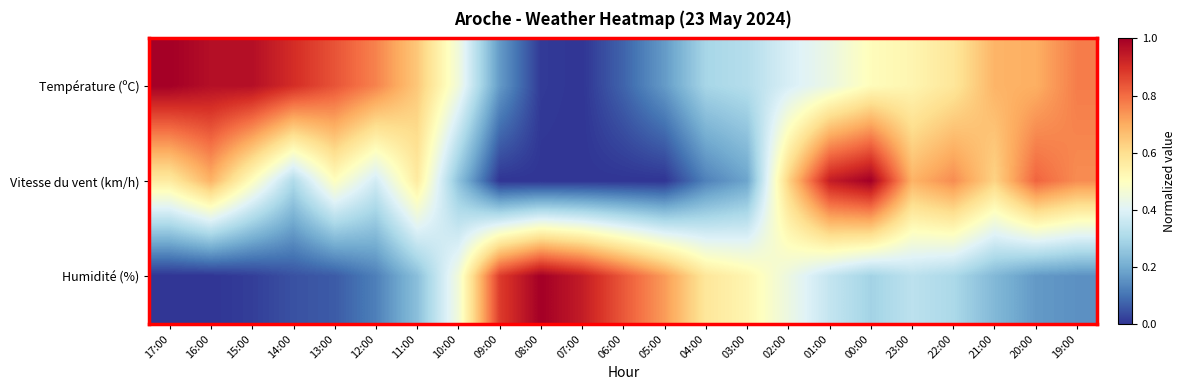

At 06:00, list the series in order from largest to smallest.

Humidité (%), Température (ºC), Vitesse du vent (km/h)